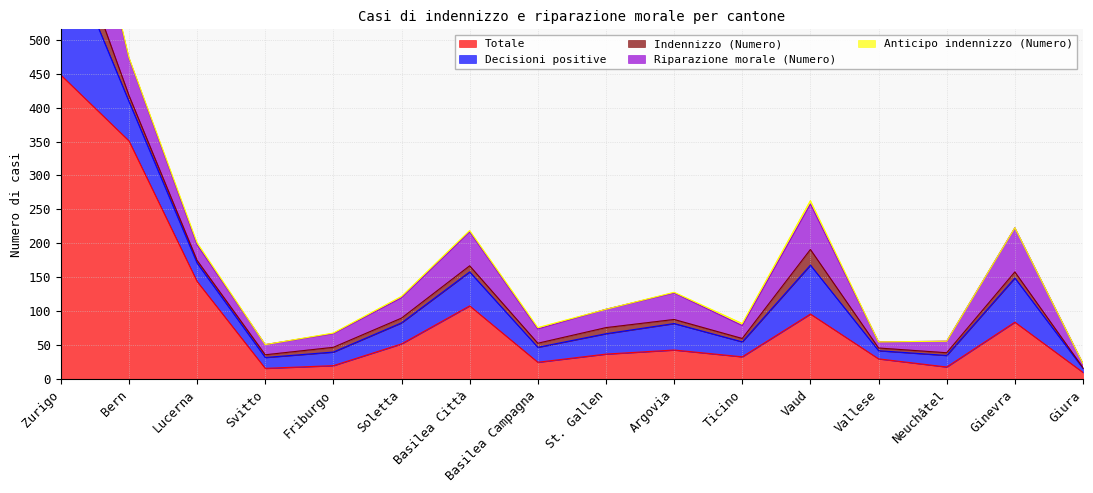

Where is the first local maximum for Indennizzo (Numero)?

Basilea Città